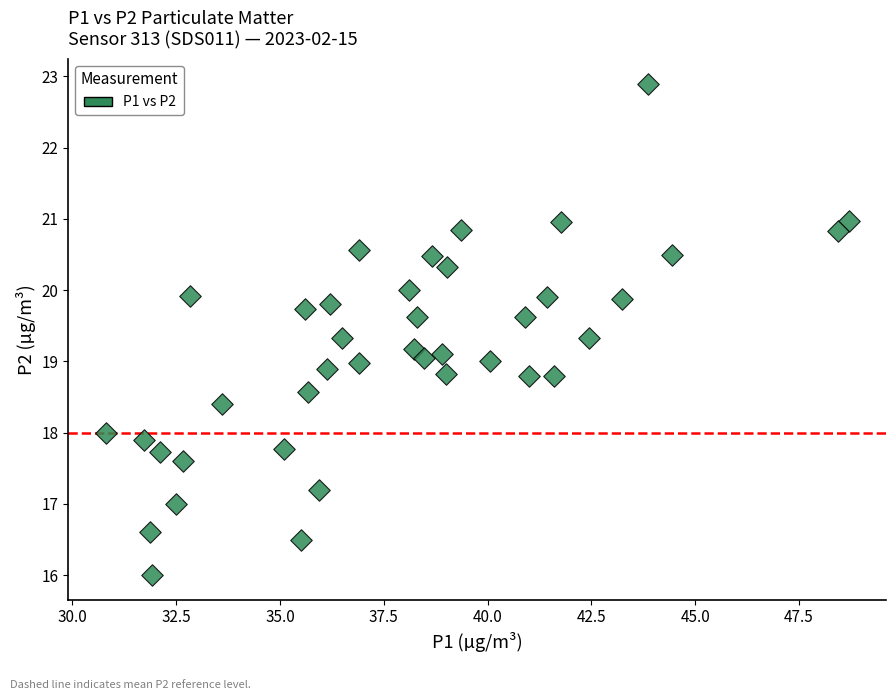

What is the range of Y values (max minus min)?

6.9